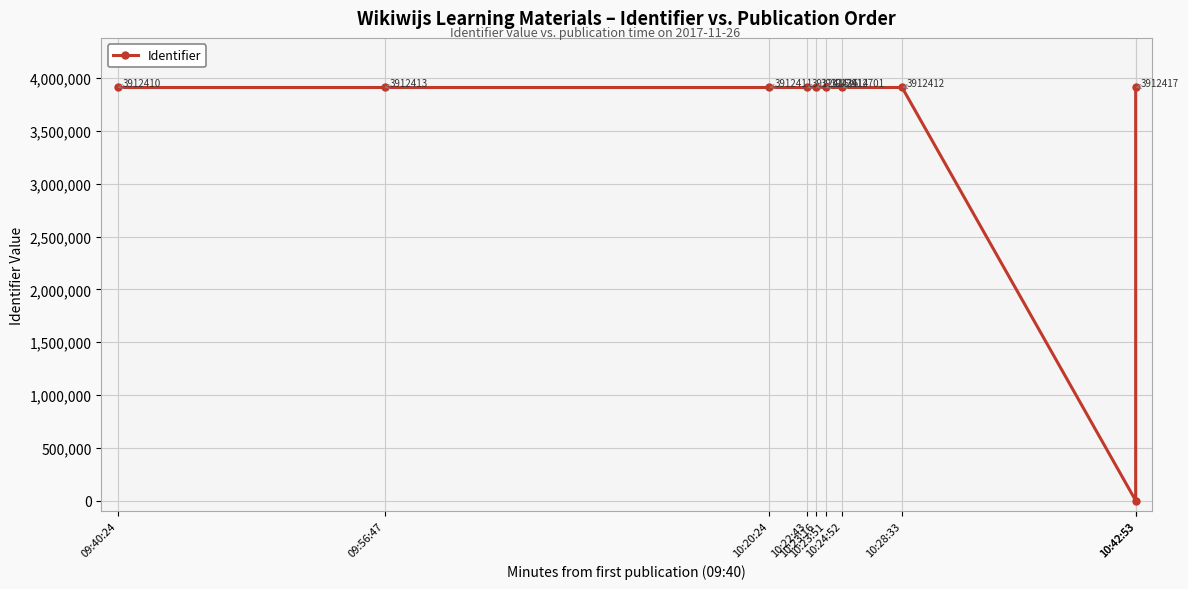

How many points are lower than both their immediate neighbors (excluding endpoints)?

3